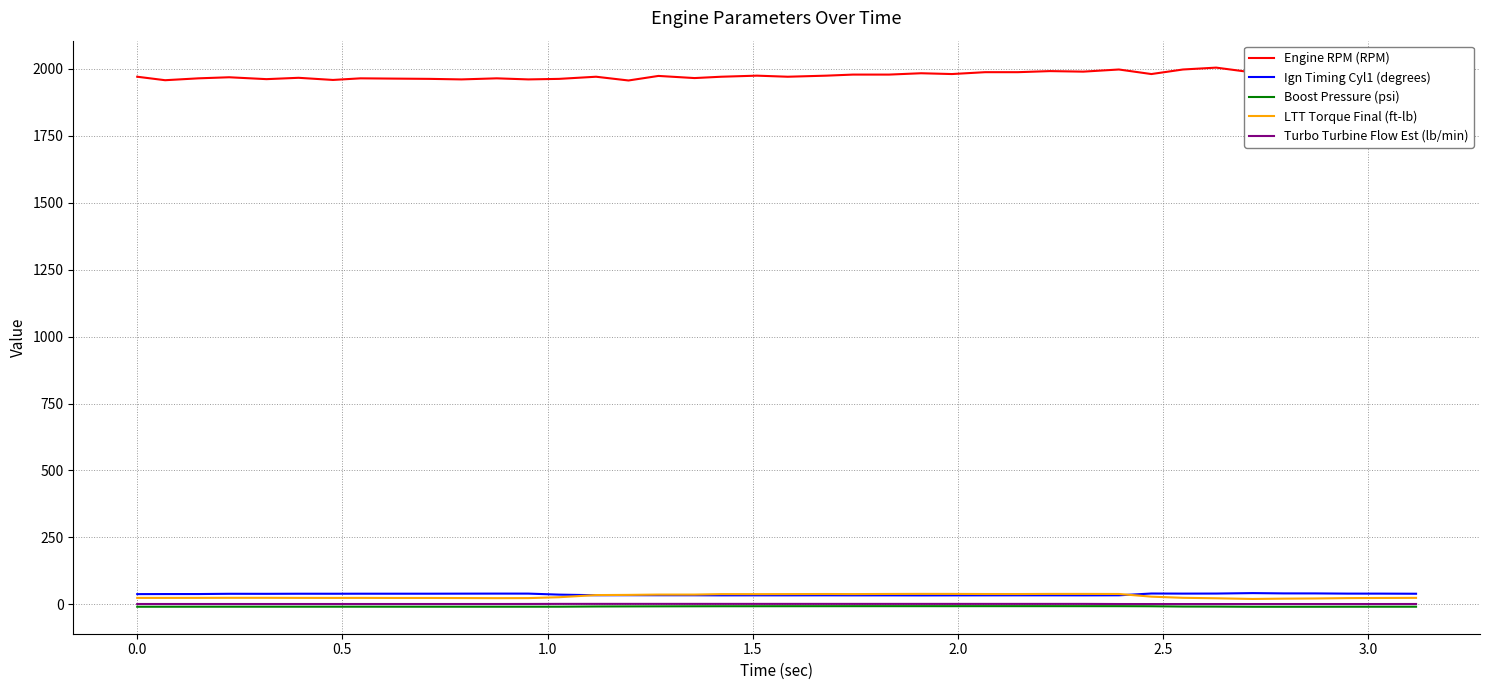

True or false: Ign Timing Cyl1 (degrees) and Engine RPM (RPM) cross at least once.

False